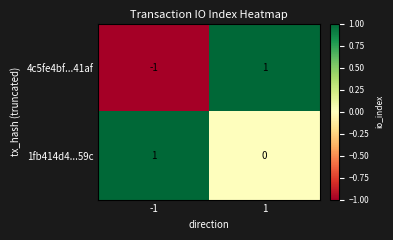

Reading left to right, extract all data points from this chart.

4c5fe4bf...41af: -1	1
1fb414d4...59c: 1	0